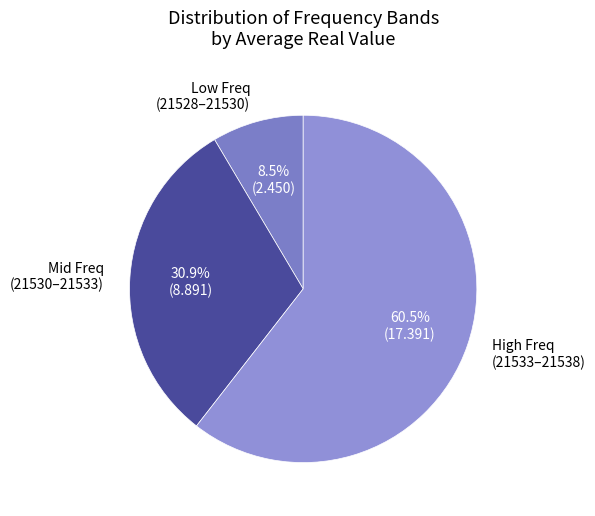

Which has a higher value, Low Freq (21528–21530) or Mid Freq (21530–21533)?

Mid Freq (21530–21533)